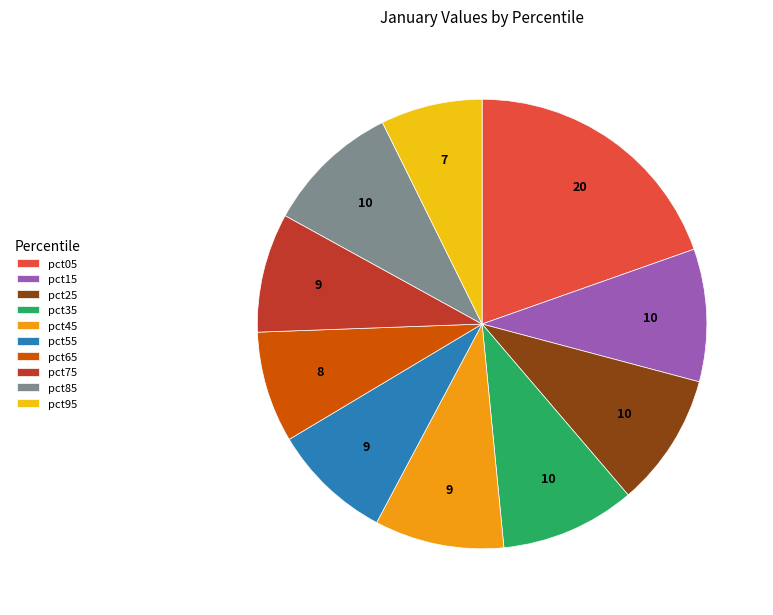

What is the smallest slice in the pie chart?

pct95